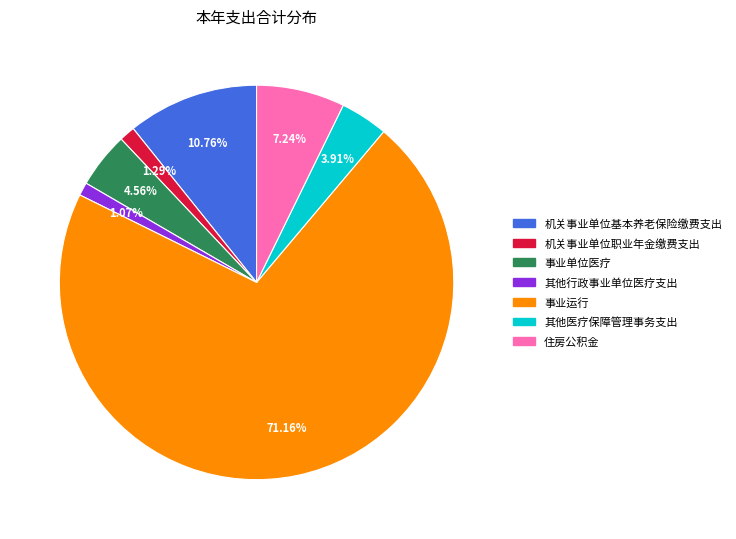

How much of the chart is everything except 住房公积金?

92.8%